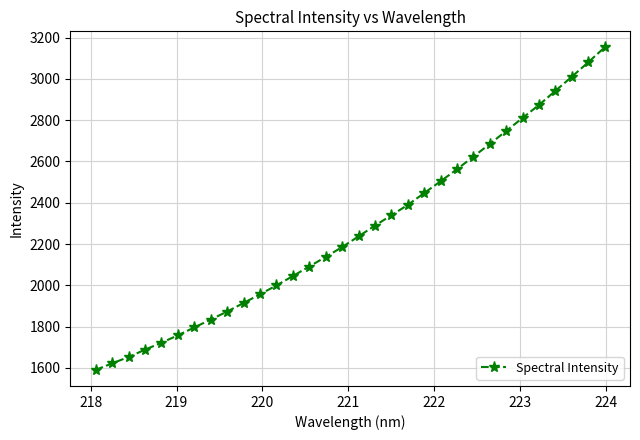

What is the difference between the maximum and minimum values?

1561.2